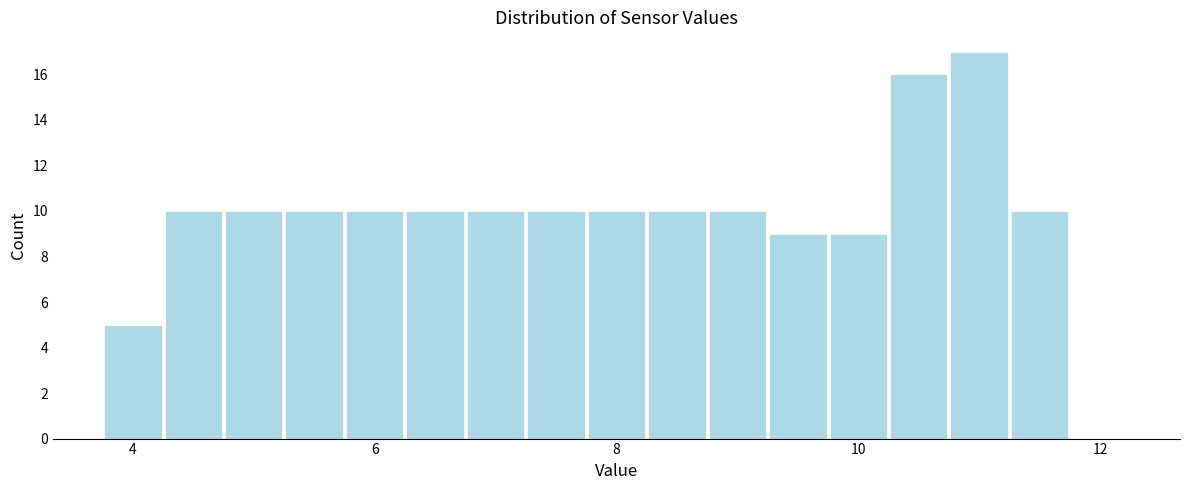

Around what value on the x-axis is the tallest bar? Give the approximate position of its centre, as read against the axis.

11.0